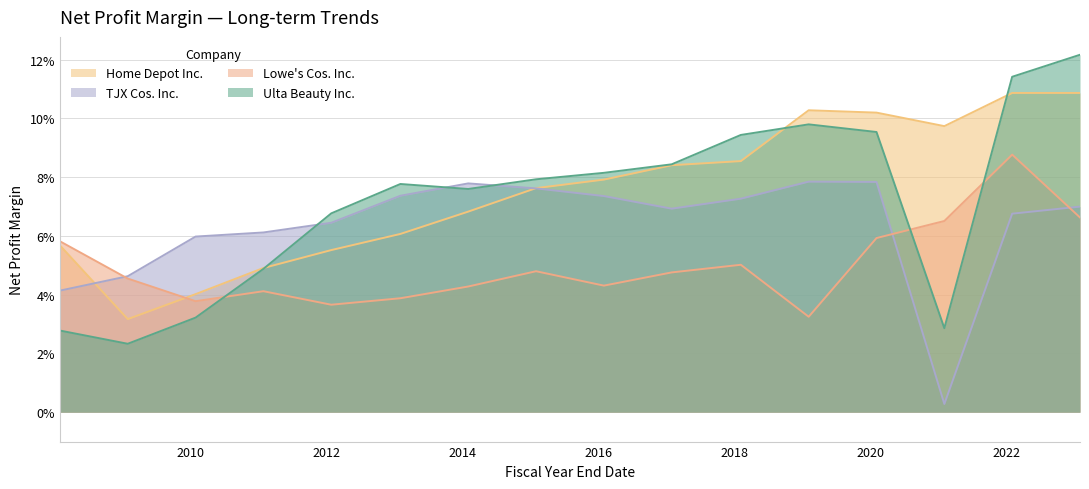

What position from the left is 2015-01-31?

8